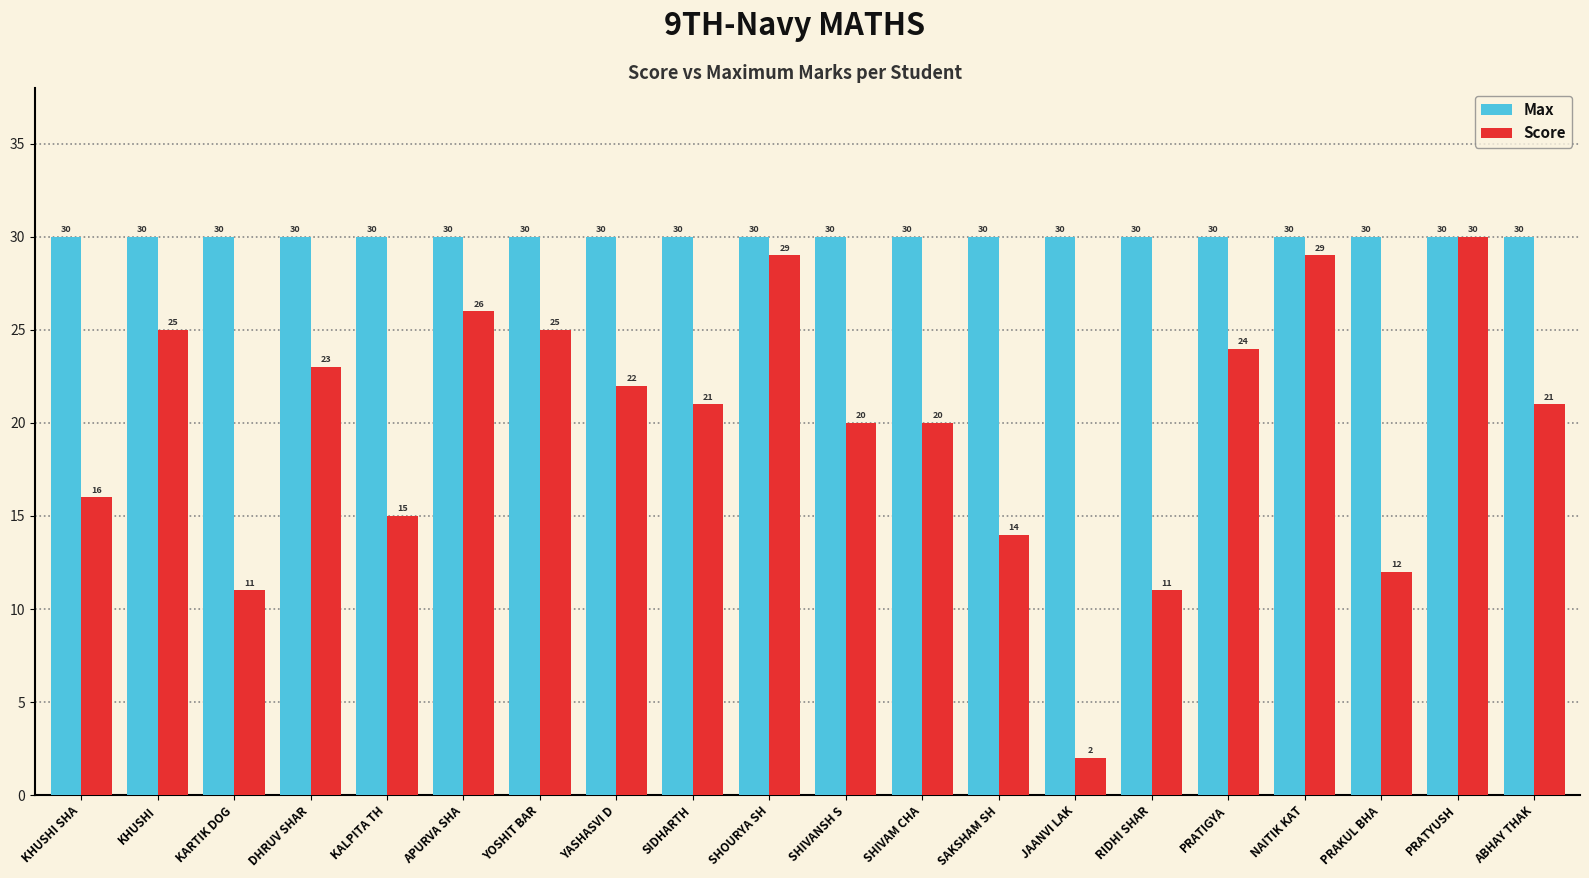

Rank the series by their average value, from lowest to highest.

Score, Max